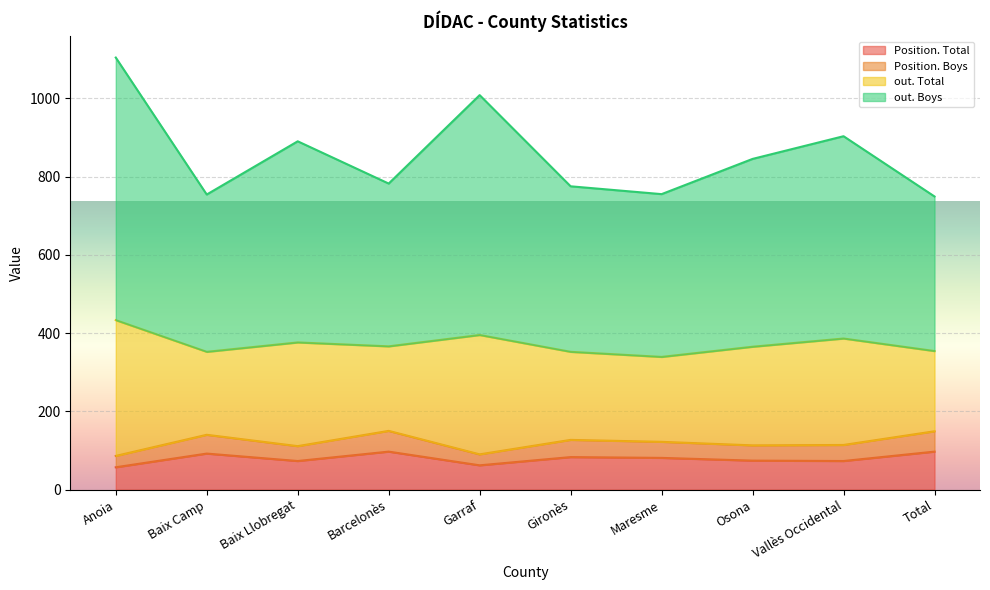

True or false: Position. Boys and out. Total intersect in this chart.

False